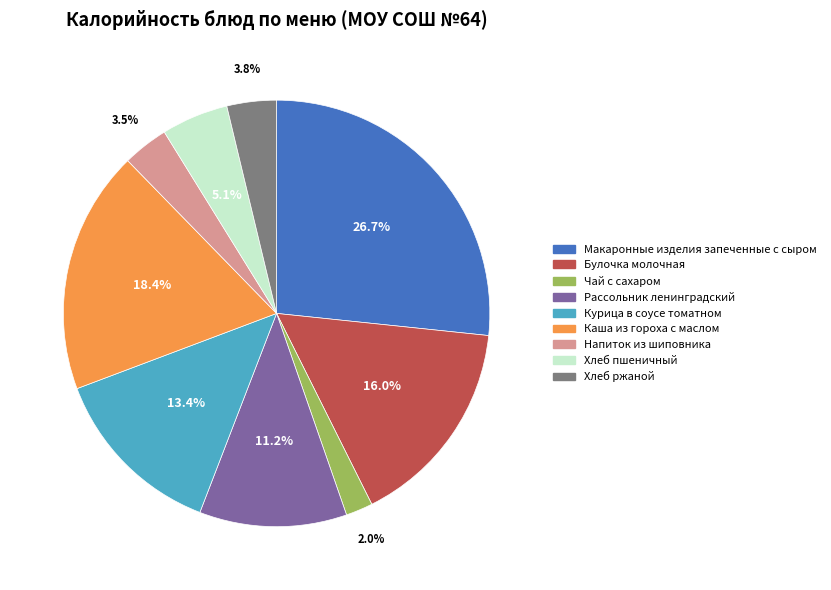

What is the smallest slice in the pie chart?

Чай с сахаром